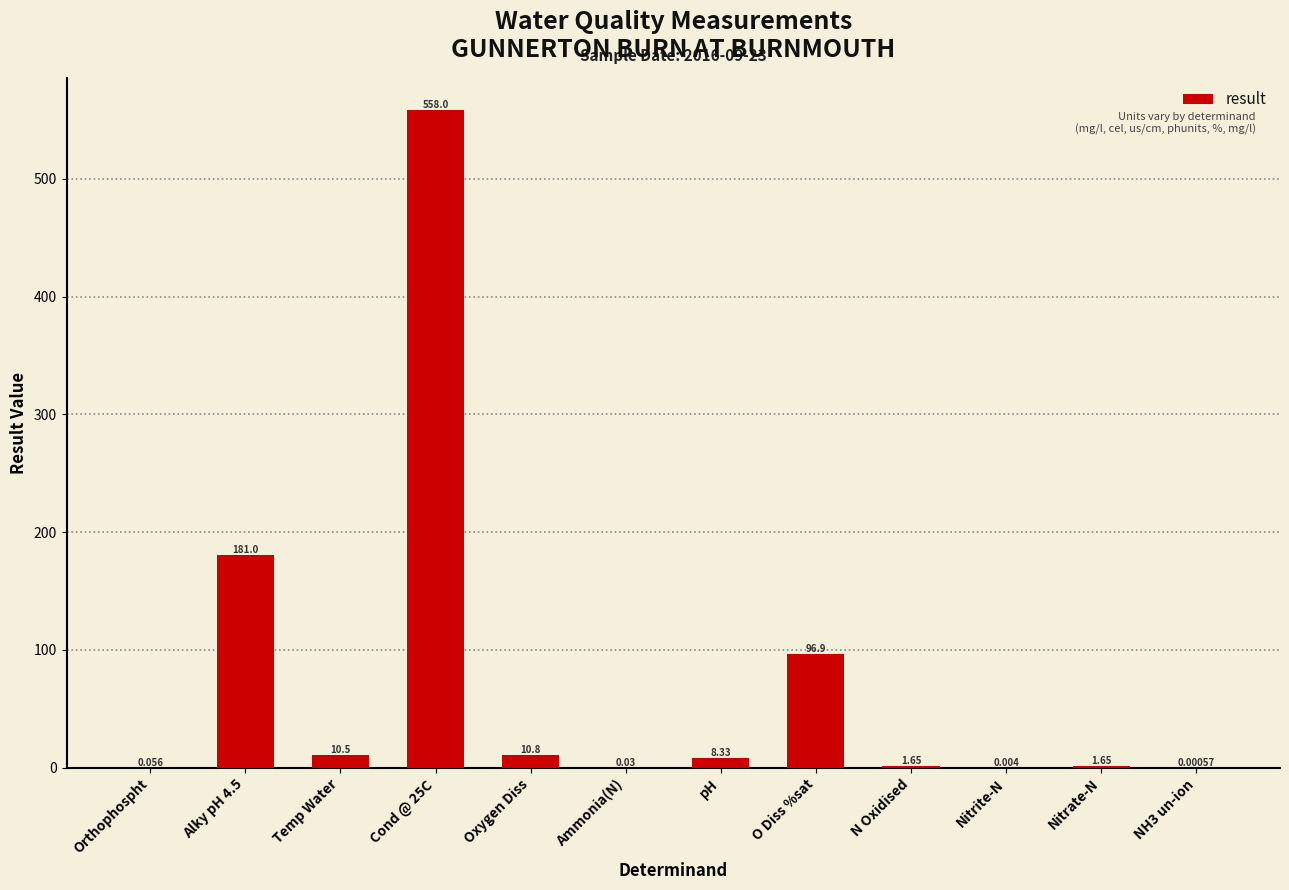

Between N Oxidised and Orthophospht, which is larger?

N Oxidised